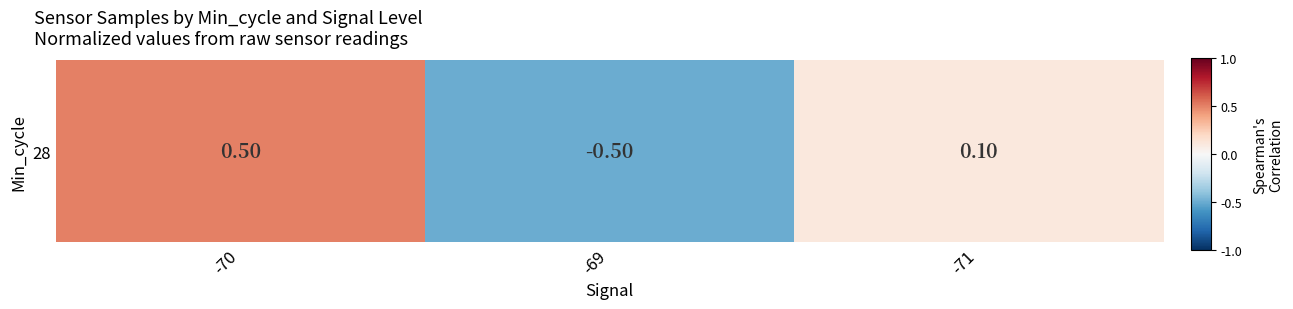

Reading right to left, extract all data points from this chart.

-71=0.1	-69=-0.5	-70=0.5